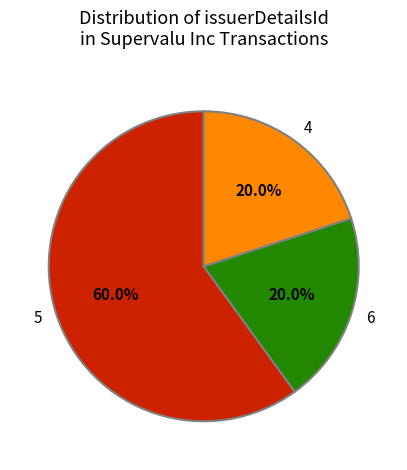

To the nearest percent, what portion does 5 represent?

60%